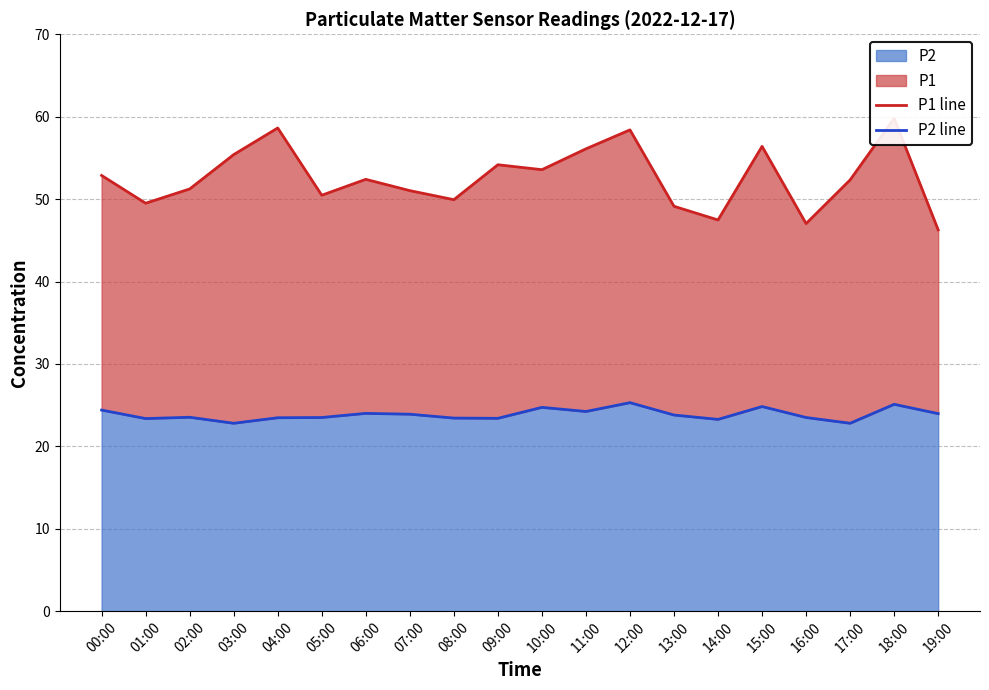

Read the P2 line value at 00:00.

24.4